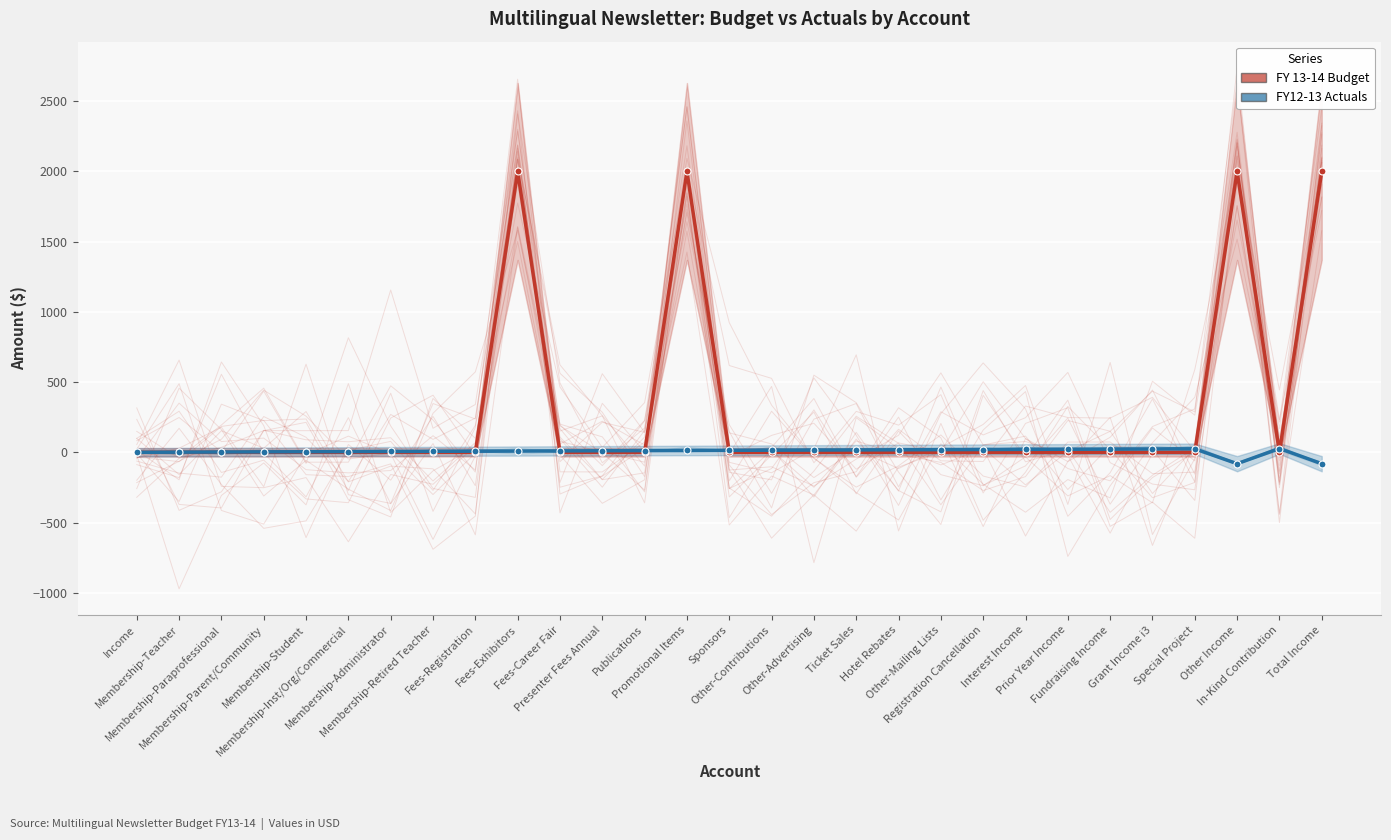

True or false: FY 13-14 Budget has a value of 0.0 at Fees-Career Fair.

True